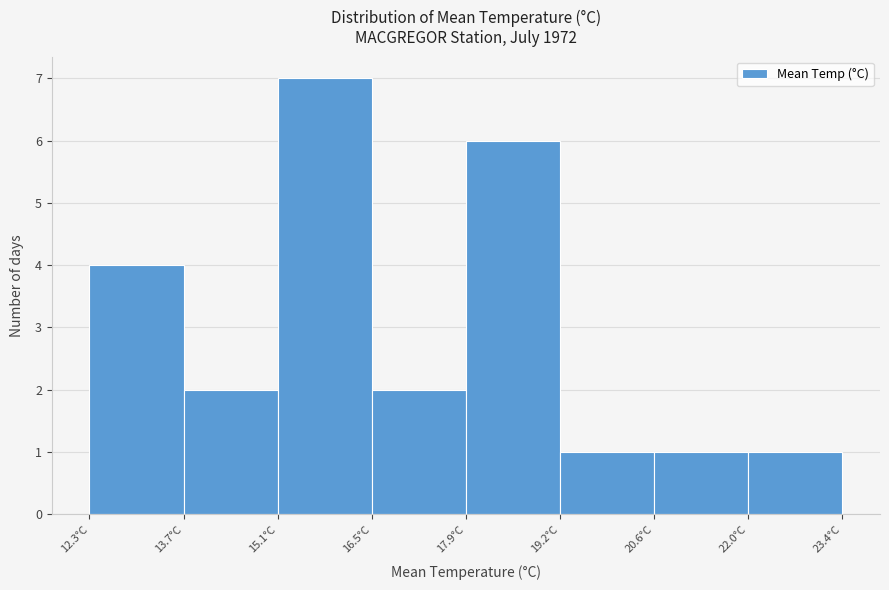

What is the height of the bar covering 17.8 to 19.2 on the x-axis? Neither the bar edges nor the heights are printed on the chart, so give them approximately, as read against the axes.

6